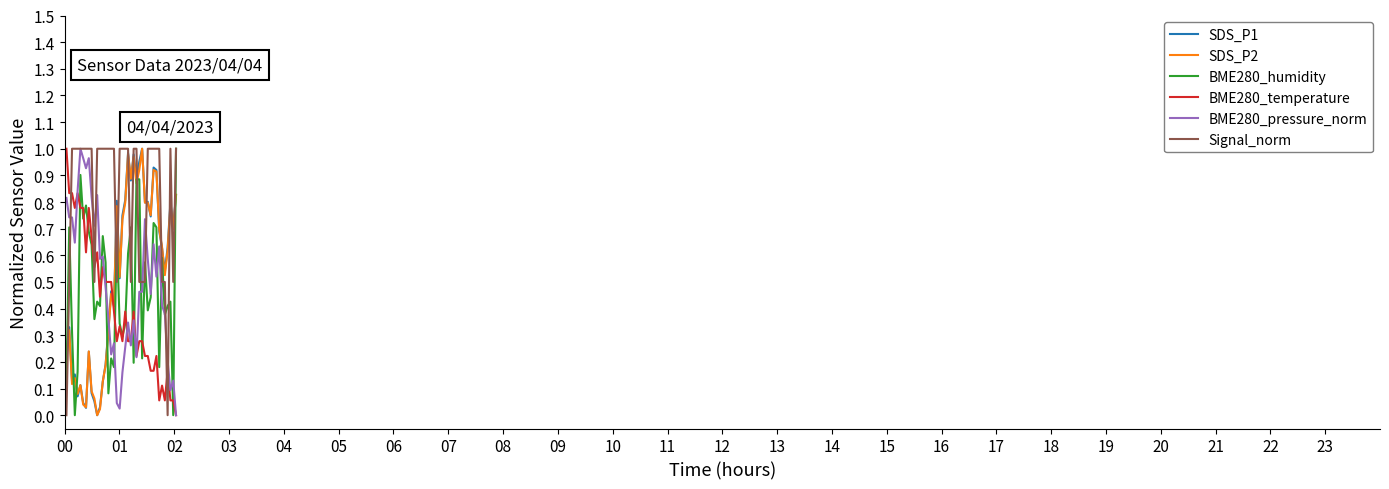

Which series has the largest total across all categories?

Signal_norm